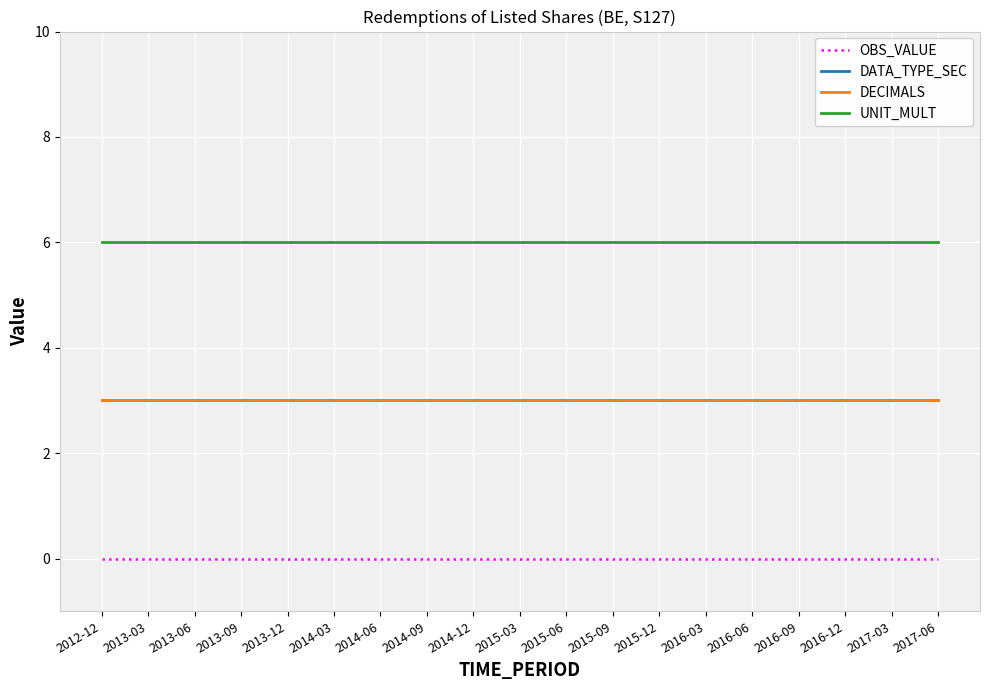

At how many categories does at least one series exceed 3?

19